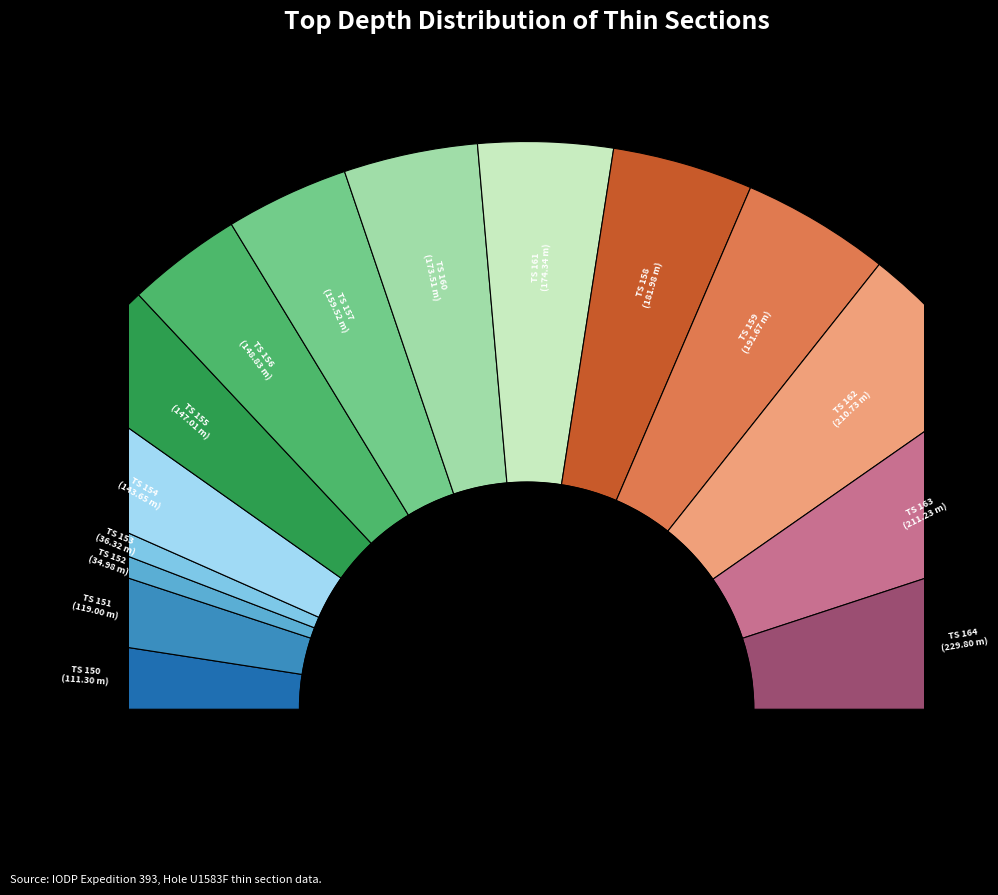

What is the change in value from TS 151 to TS 164?

+110.8